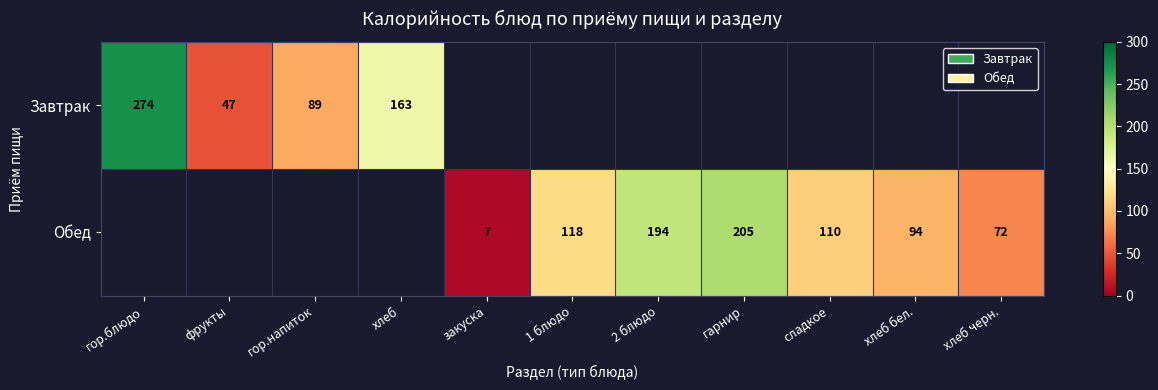

What is the difference between the Обед values at 2 блюдо and 1 блюдо?

76